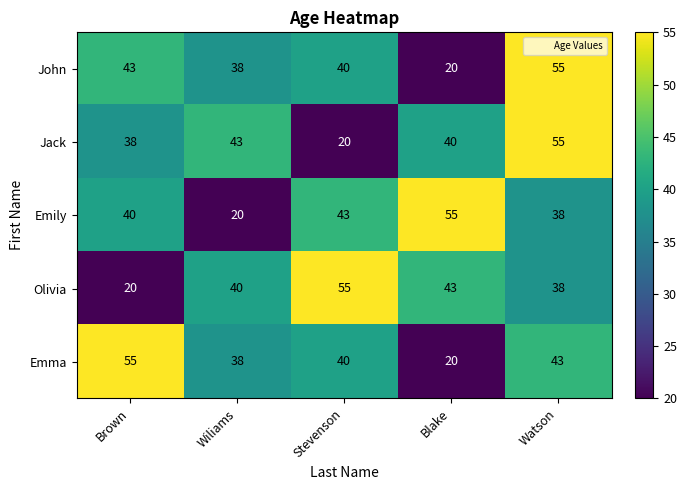

List the labels in order of Emily value, smallest first.

Wiliams, Watson, Brown, Stevenson, Blake